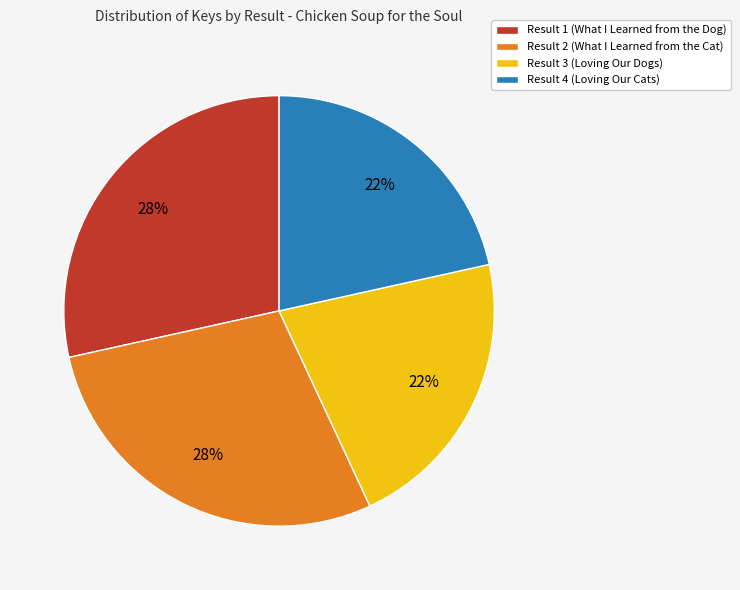

Is the sum of Result 2 (What I Learned from the Cat) and Result 1 (What I Learned from the Dog) greater than half?

Yes